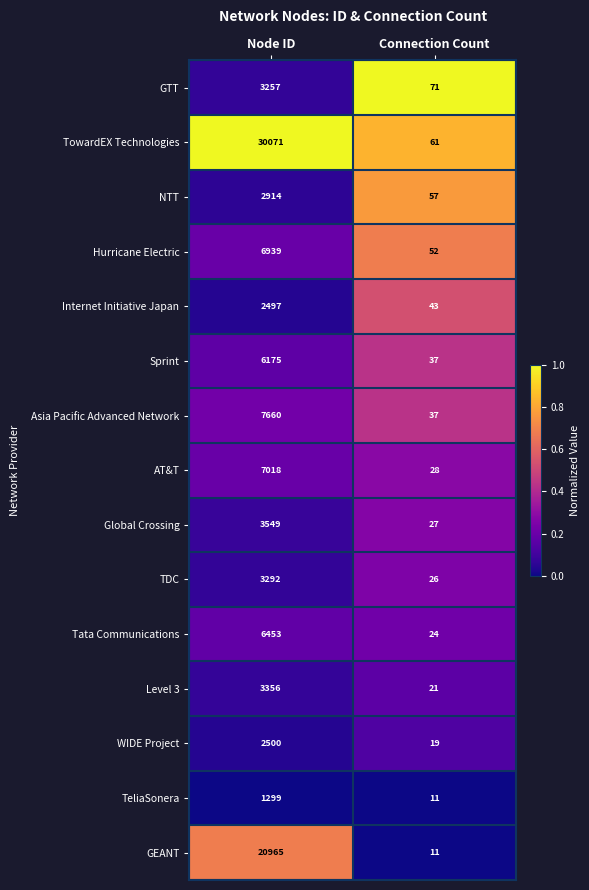

At which label does Tata Communications reach its peak?

Node ID